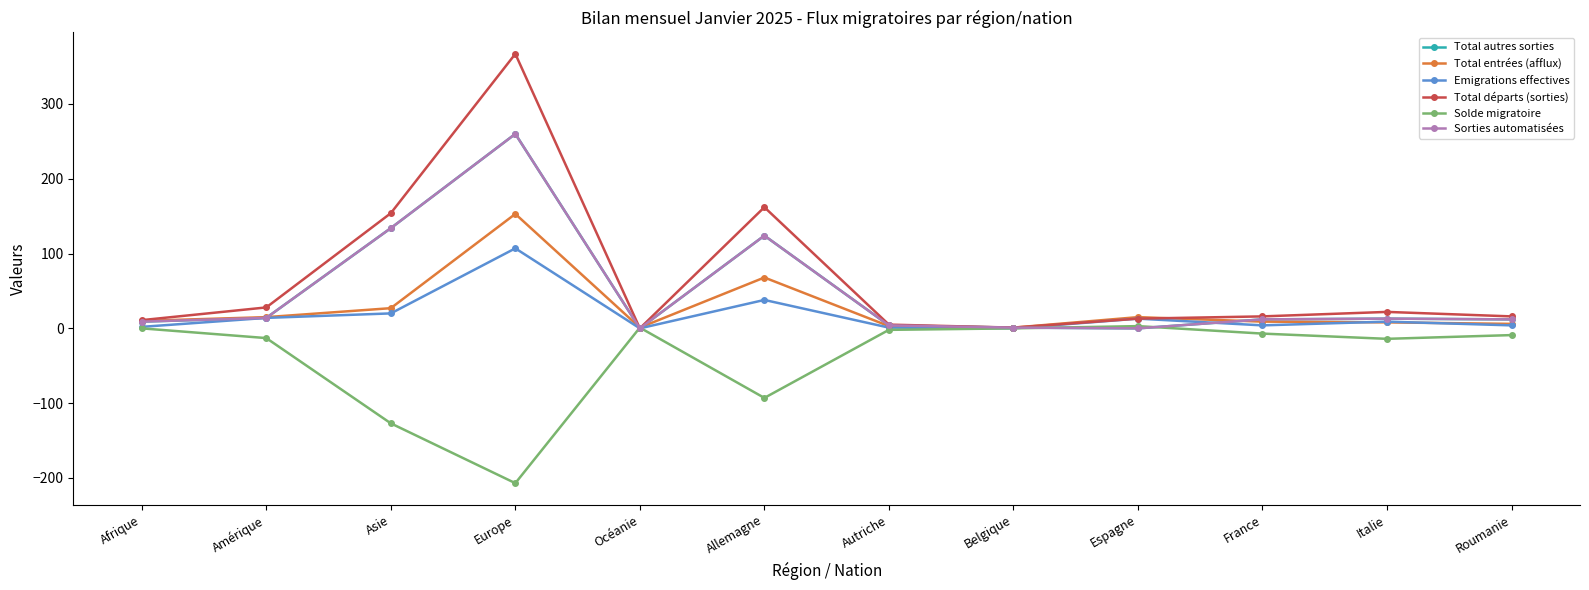

Between Asie and Belgique, which is larger?

Asie